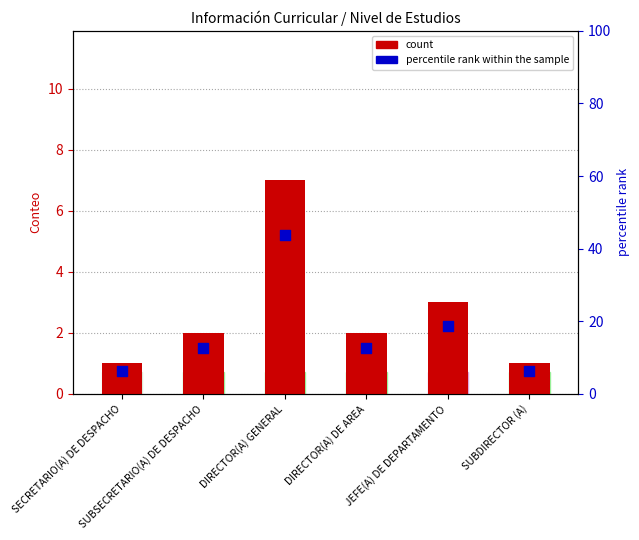

At how many categories does at least one series exceed 19?

1